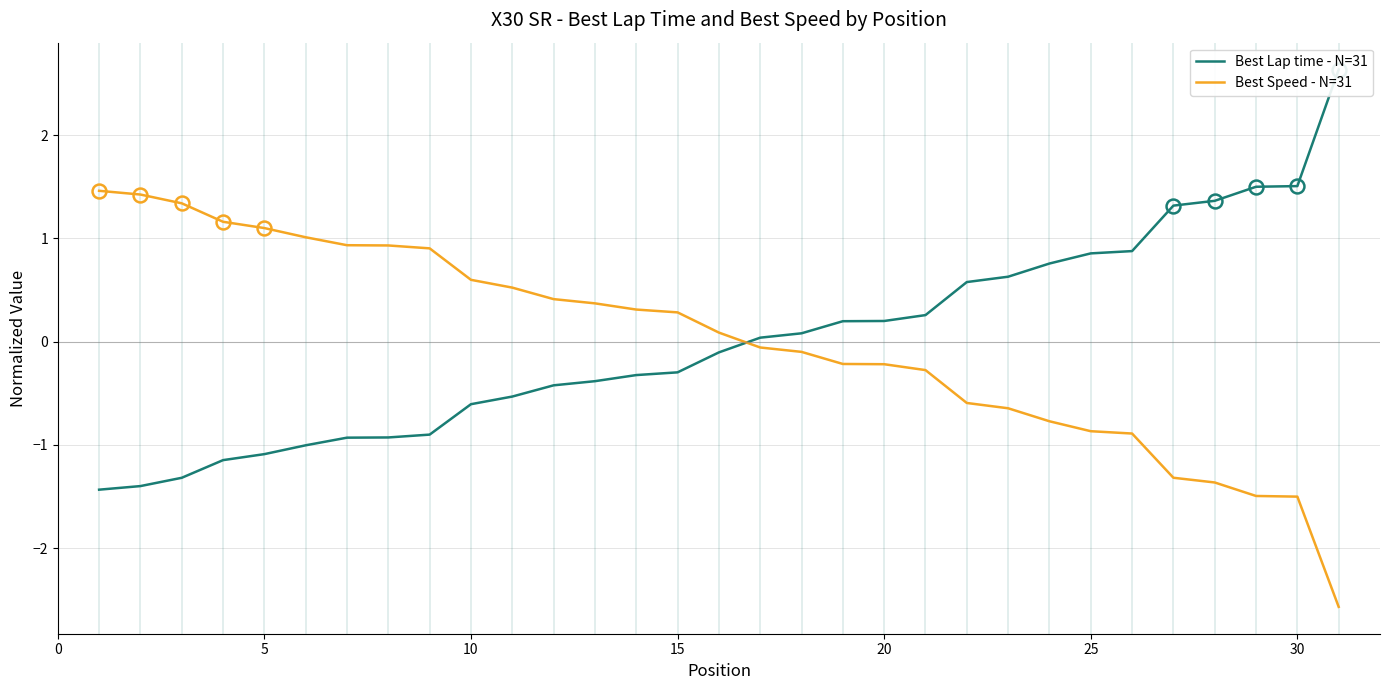

What is the lowest value of the Best Speed - N=31 series?

-2.6